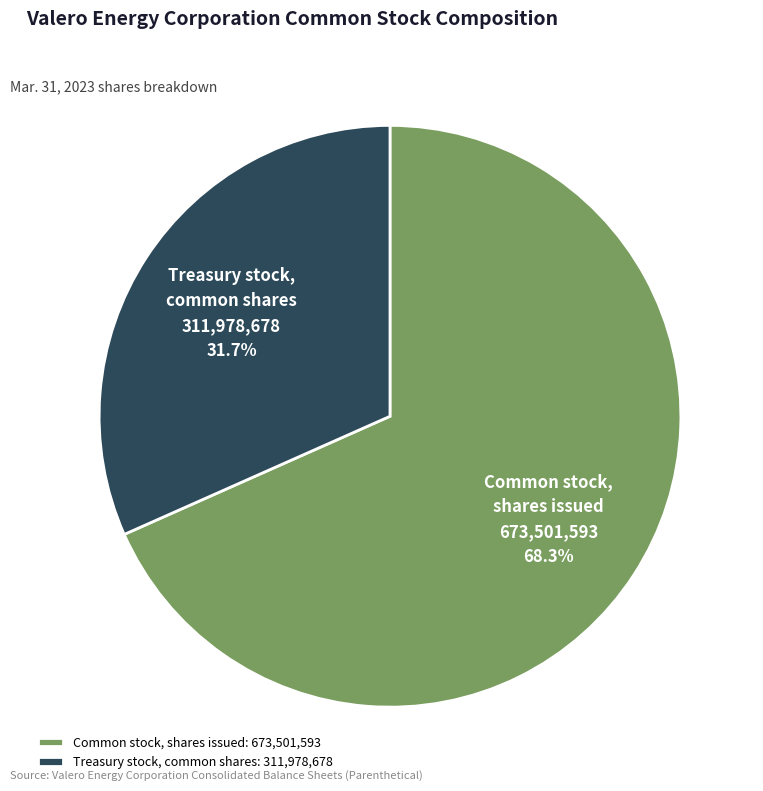

The Common stock, shares issued slice represents 68% of the pie. True or false?

True